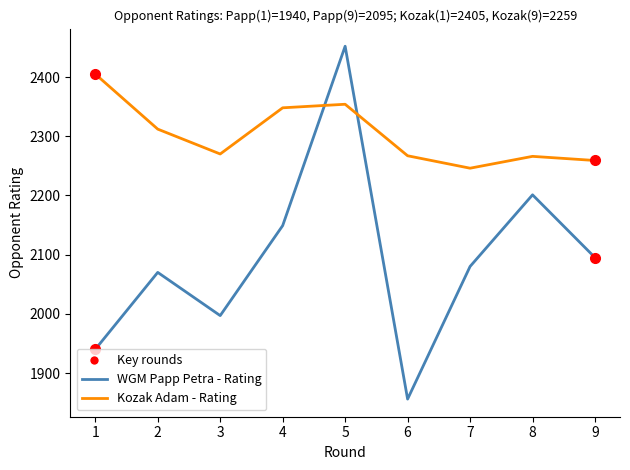

At how many categories does at least one series exceed 2047?

9